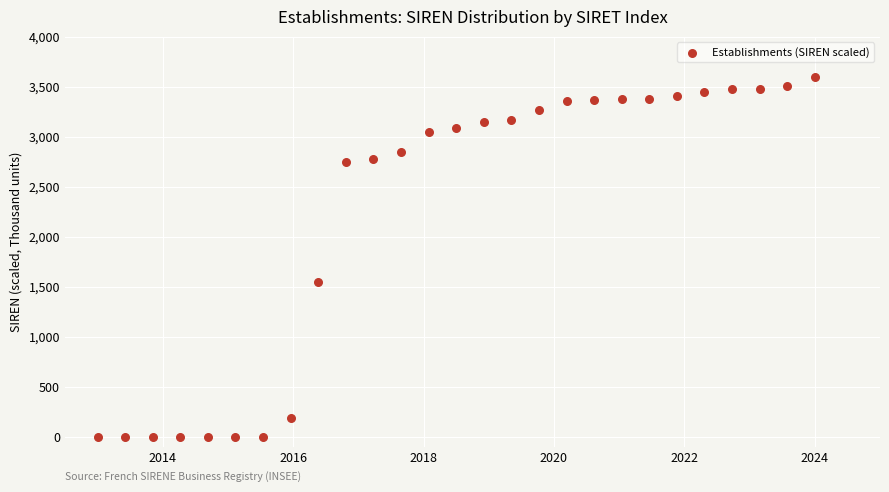

What is the range of X values (max minus min)?

11.0